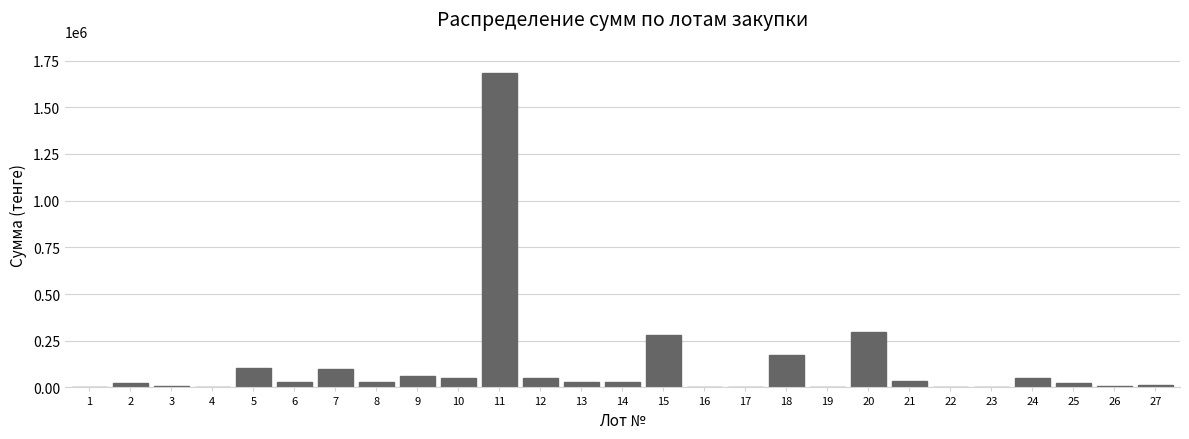

What is the maximum value shown in the chart?

1682916.0